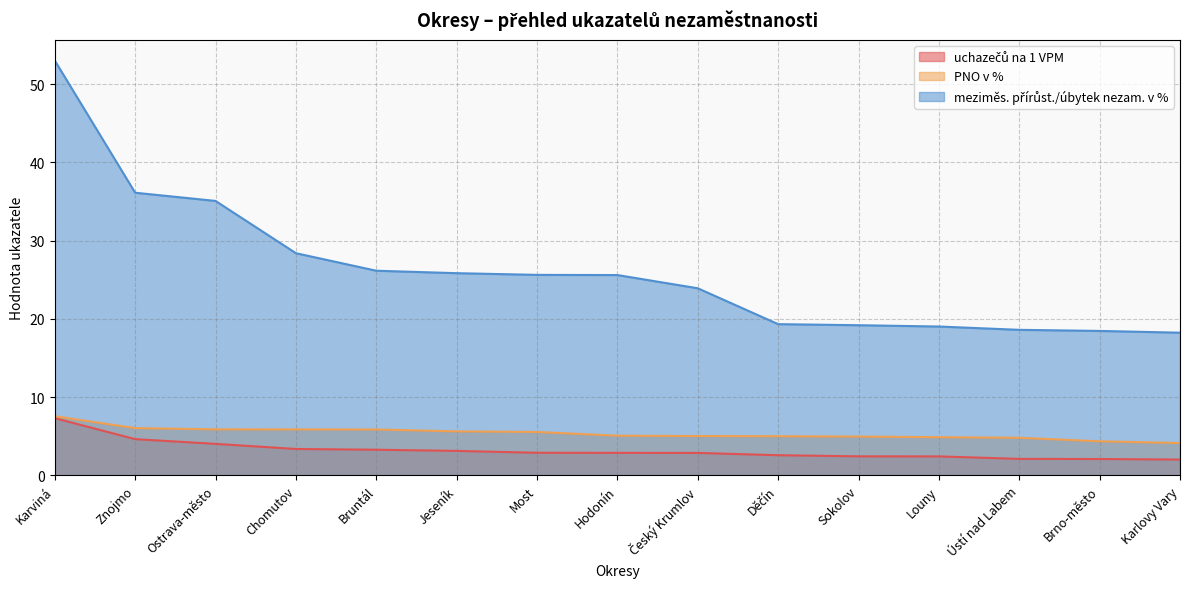

Where is meziměs. přírůst./úbytek nezam. v % nearest to the value 35?

Ostrava-město